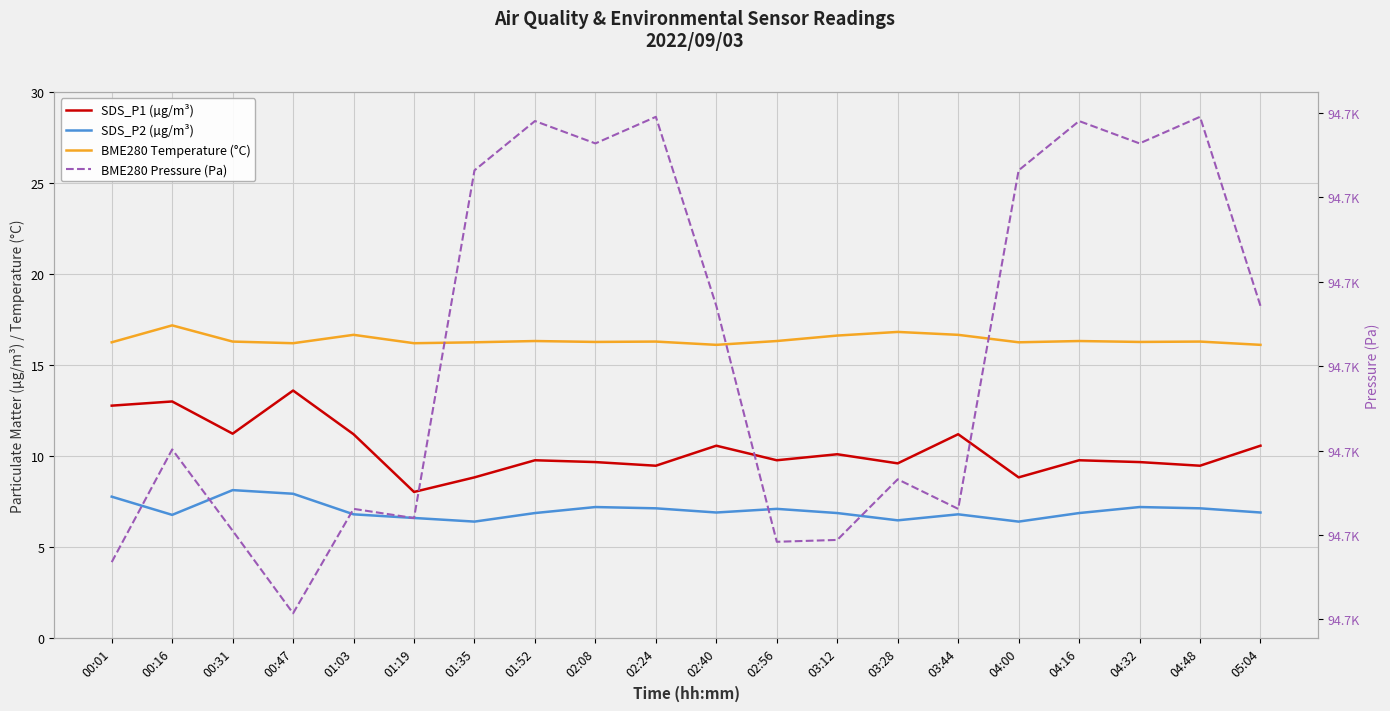

What is the average value of the BME280 Temperature (°C) series?

16.4